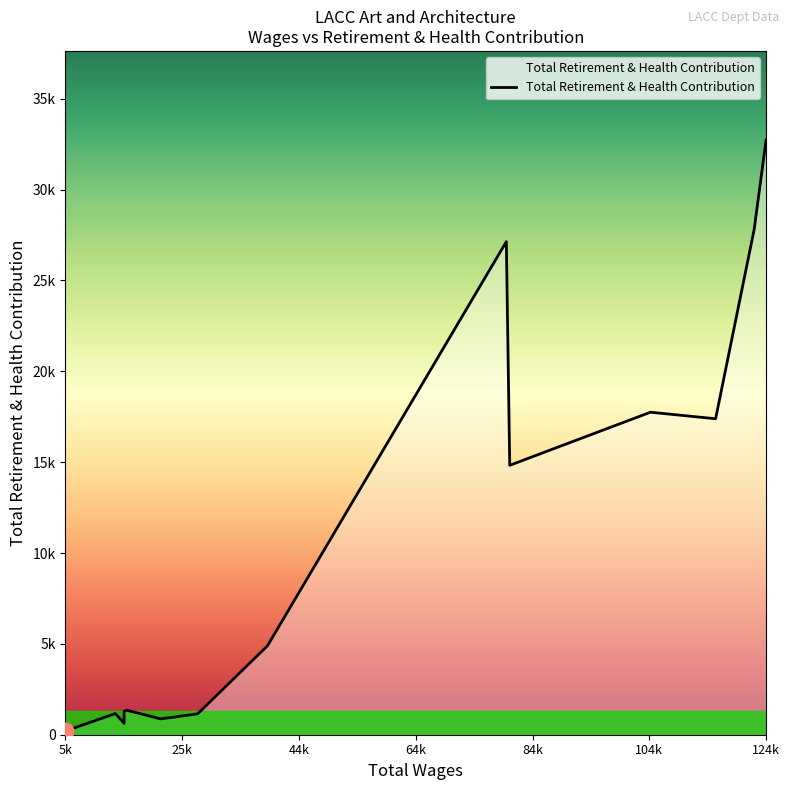

What is the change in value from 116157.0 to 15594.0?

-16041